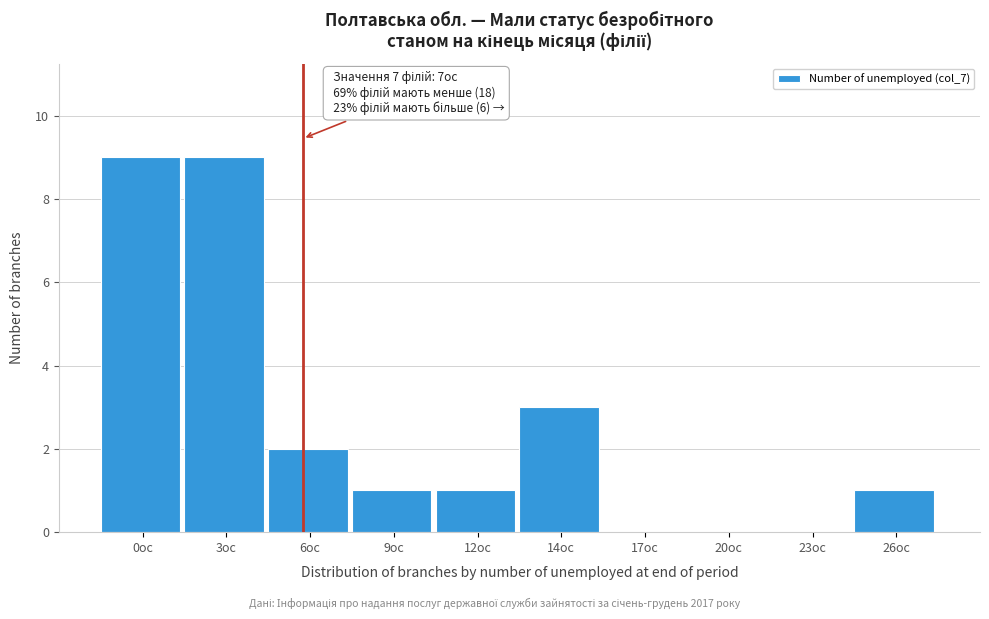

Reading right to left, what are all the values shown in this chart?

26ос=1	23ос=0	20ос=0	17ос=0	14ос=3	12ос=1	9ос=1	6ос=2	3ос=9	0ос=9